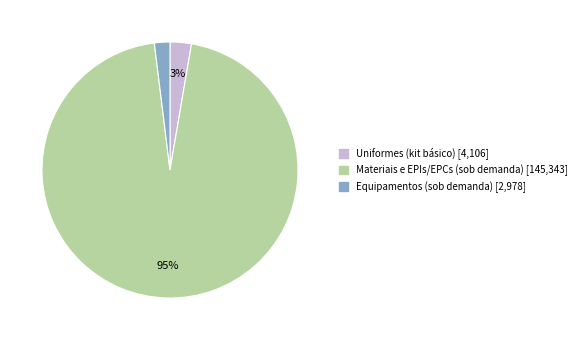

What percentage is the Materiais e EPIs/EPCs (sob demanda) slice, to the nearest percent?

95%